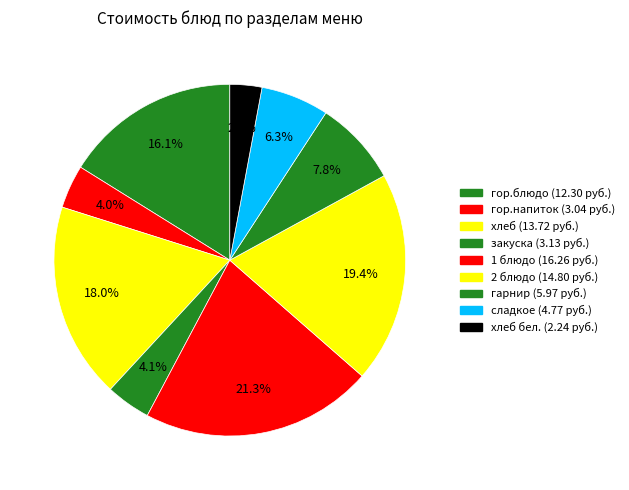

What is the largest slice in the pie chart?

1 блюдо